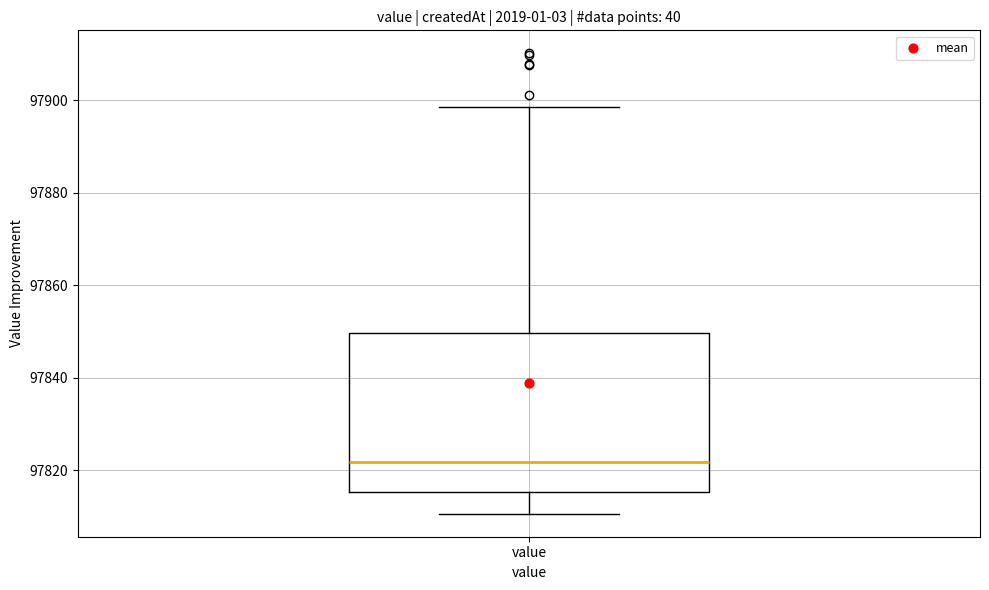

Transcribe this box plot: give where the median line is, the range the box spans, and where the two whiskers end, as read against the y-axis. The values are not printed on the chart, so give them approximately, as read against the axis.

median 97822, box 97816 to 97850, whiskers 97810 to 97898